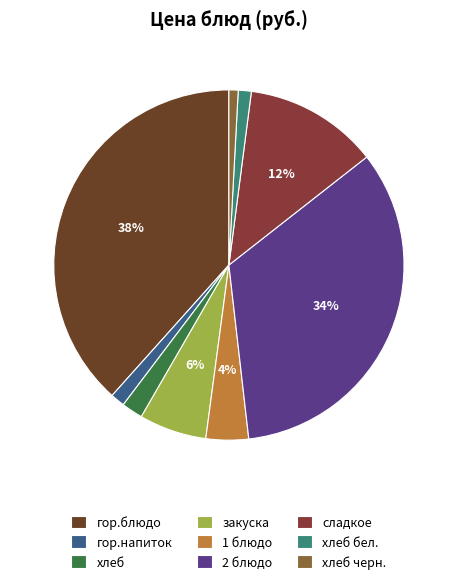

Which category has the smallest portion of the pie?

хлеб черн.